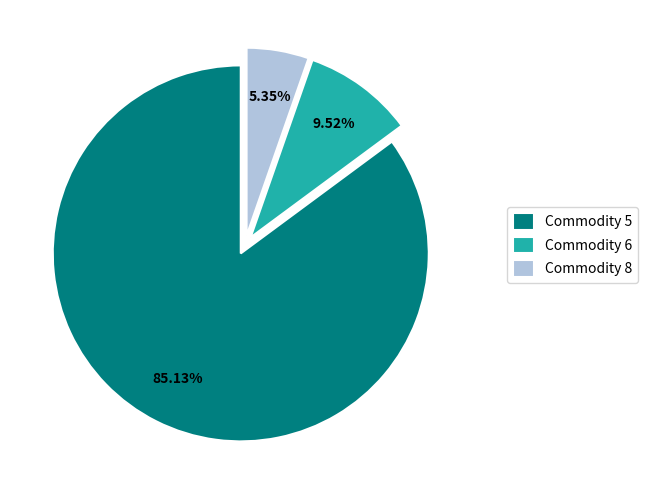

What is the ratio of the value at Commodity 8 to the value at Commodity 6?

0.6